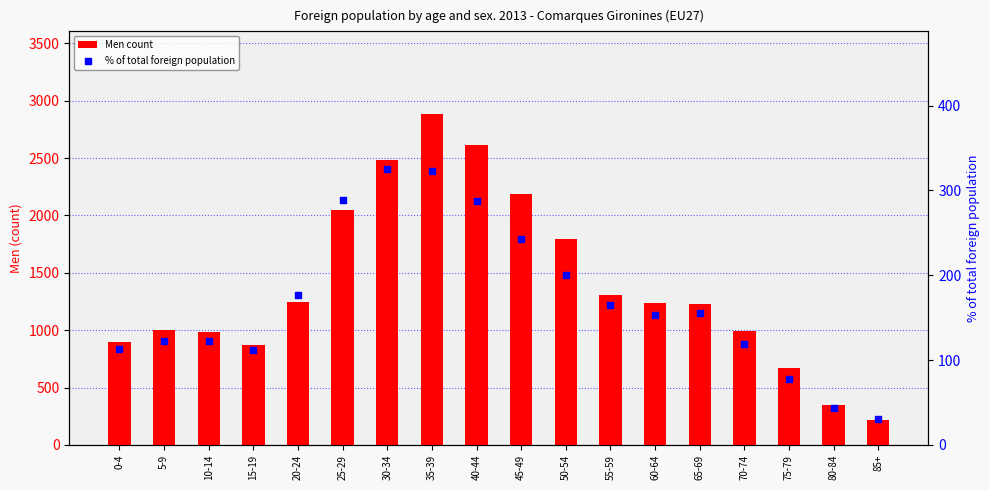

Which series reaches the maximum Y coordinate?

Men count